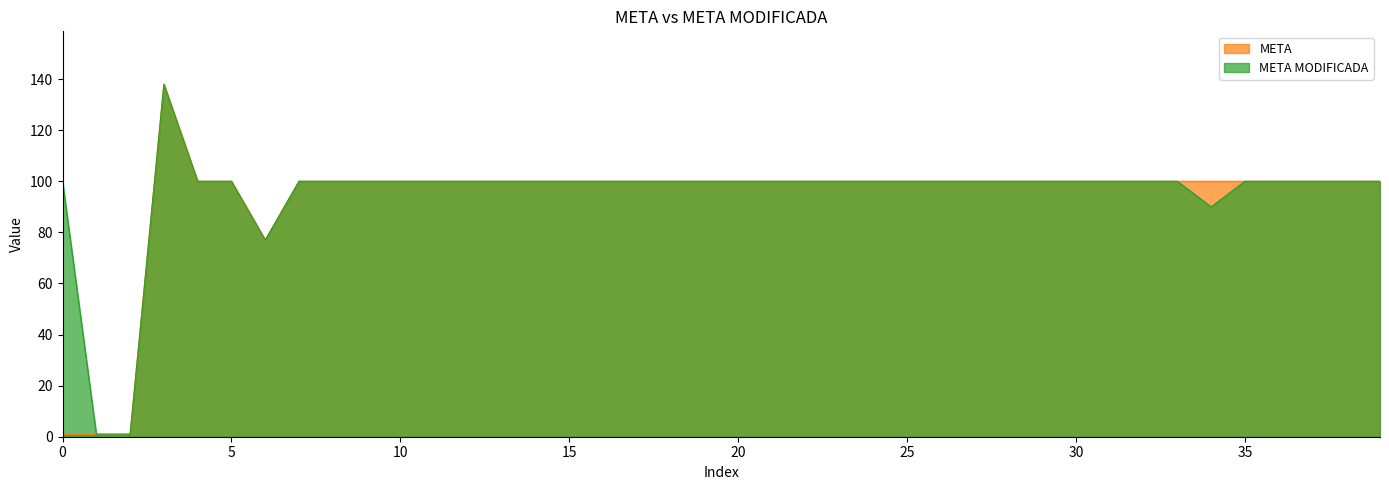

Which series changed the most between 20 and 30?

META